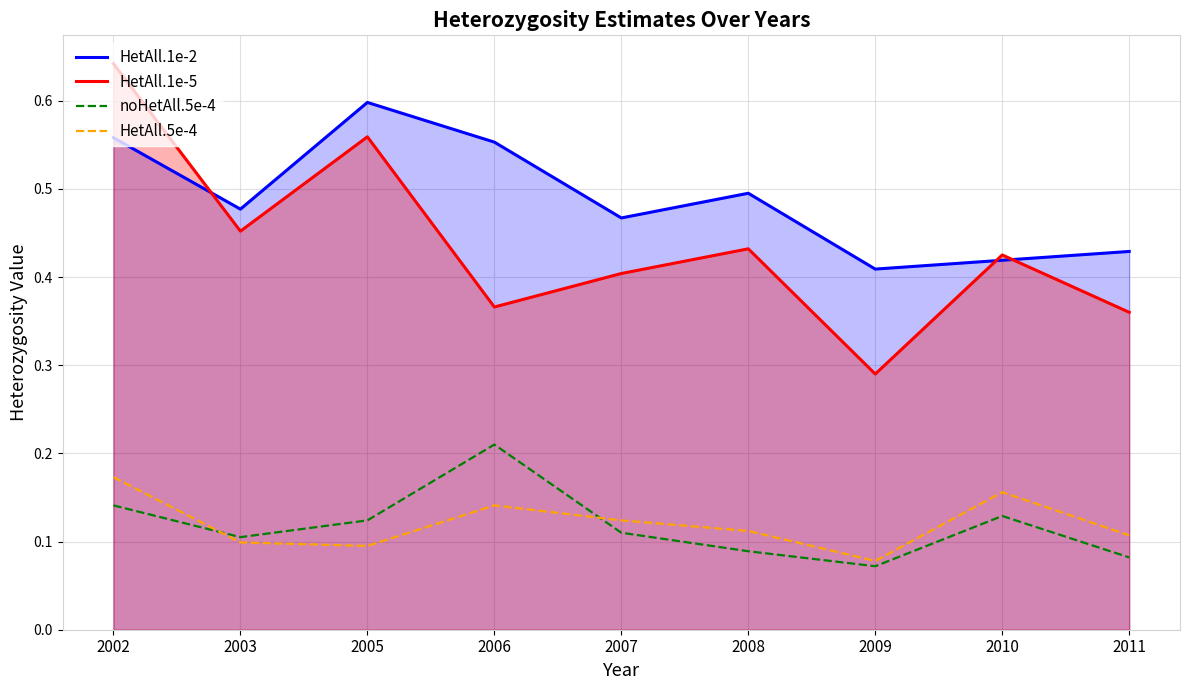

Which series ends up on top after the final intersection of HetAll.1e-2 and HetAll.1e-5?

HetAll.1e-2